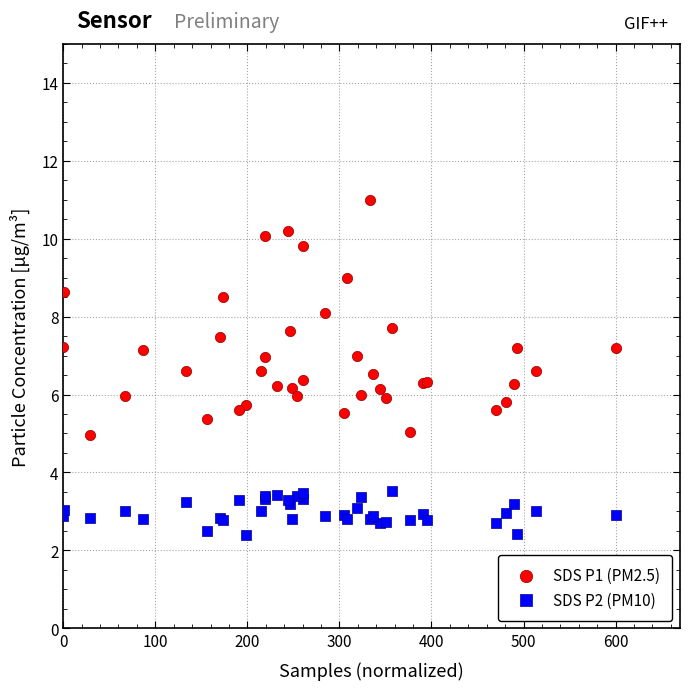

Which series contains the lowest Y value?

SDS P2 (PM10)